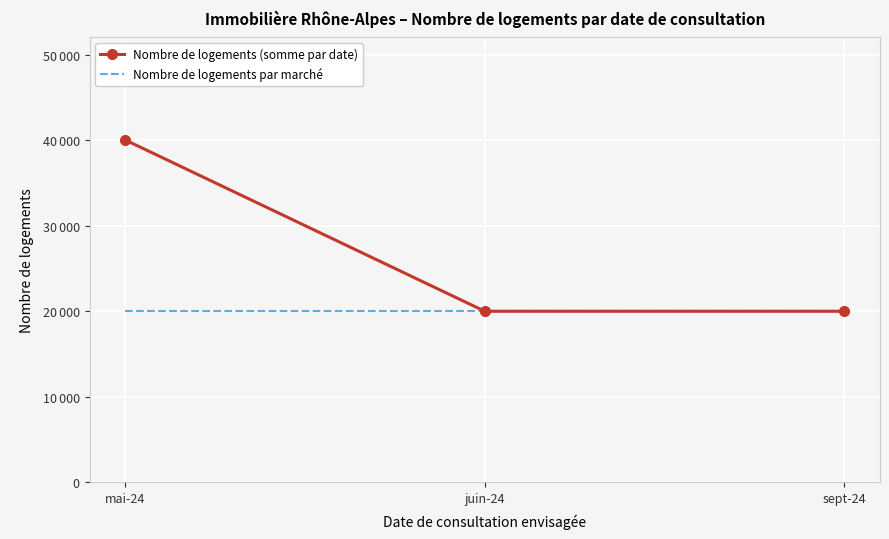

What are all the series names shown in the legend?

Nombre de logements (somme par date), Nombre de logements par marché